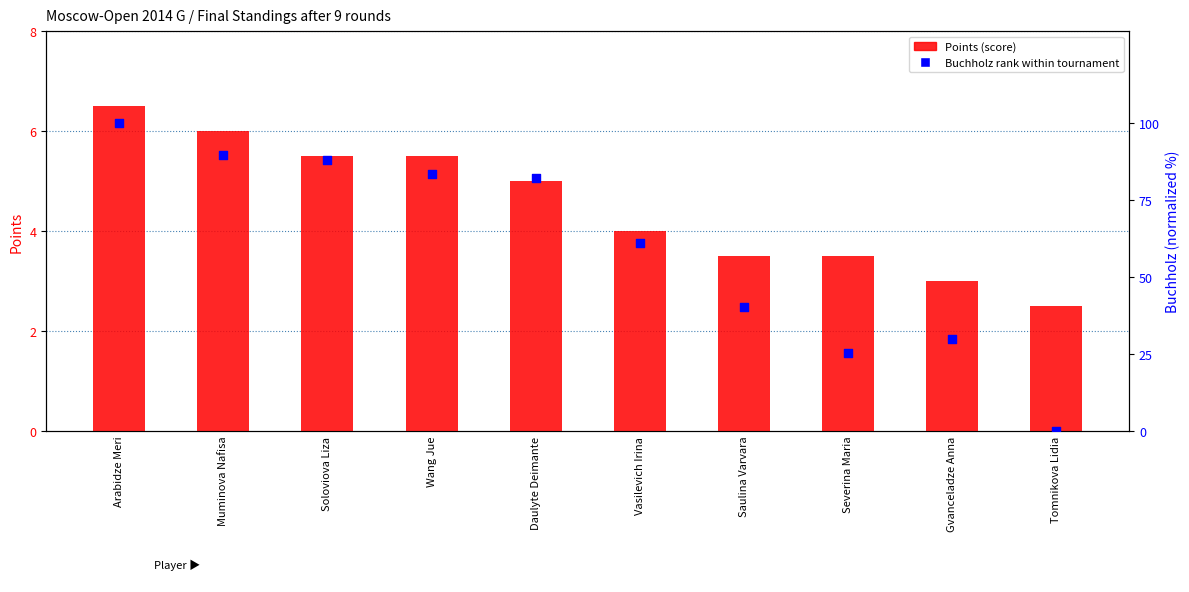

Is the value of Buchholz rank within tournament at Vasilevich Irina greater than the value of Points (score) at Soloviova Liza?

Yes